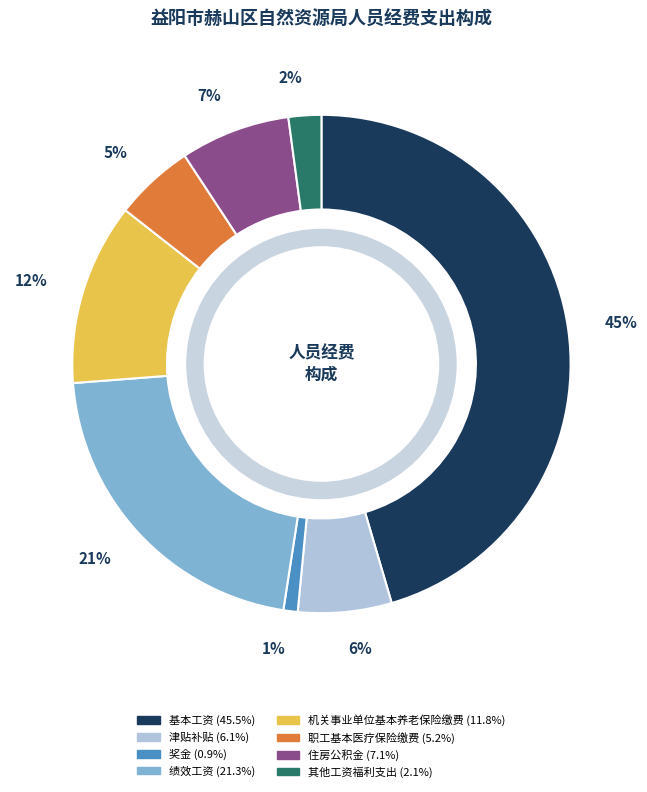

To the nearest percent, what is the combined percentage of 津贴补贴 and 奖金?

7%